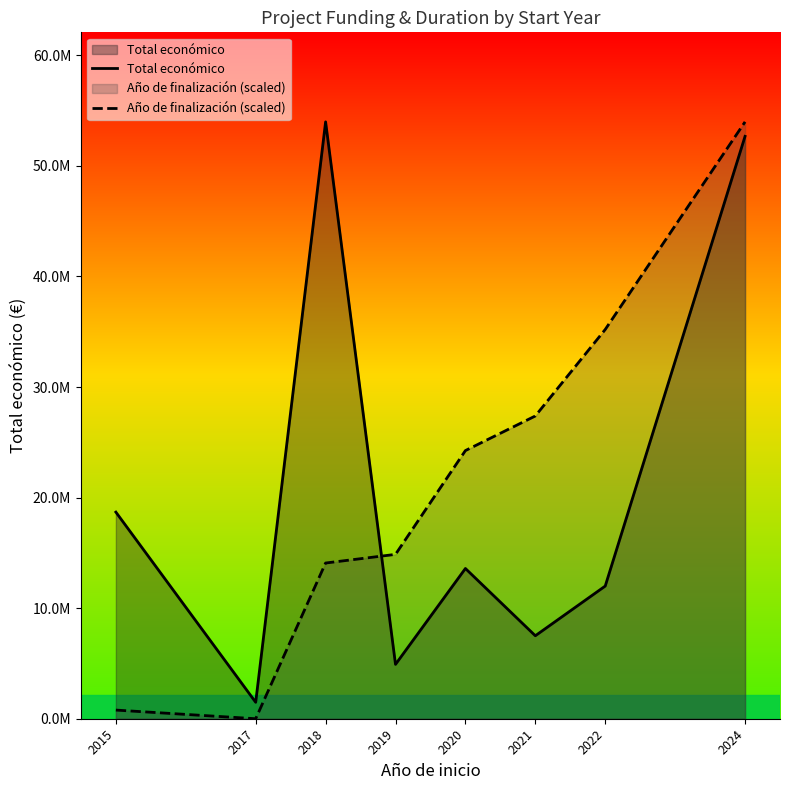

Does the chart have visible grid lines?

No